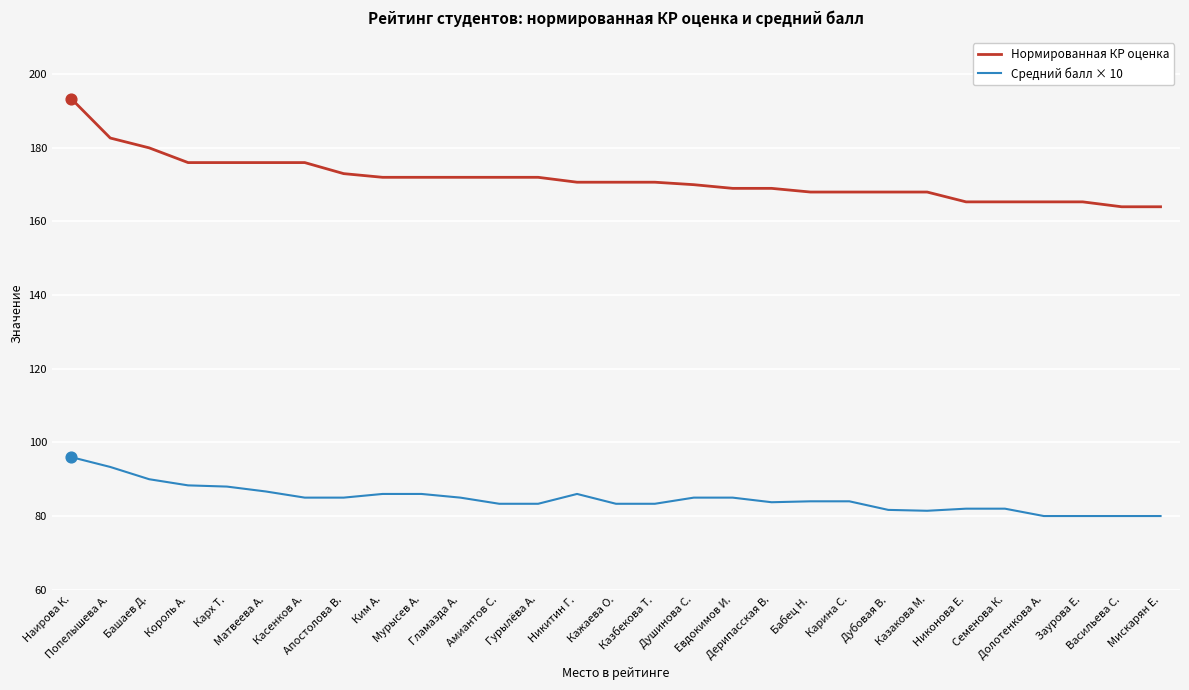

Which series has the largest range (max minus min)?

Нормированная КР оценка